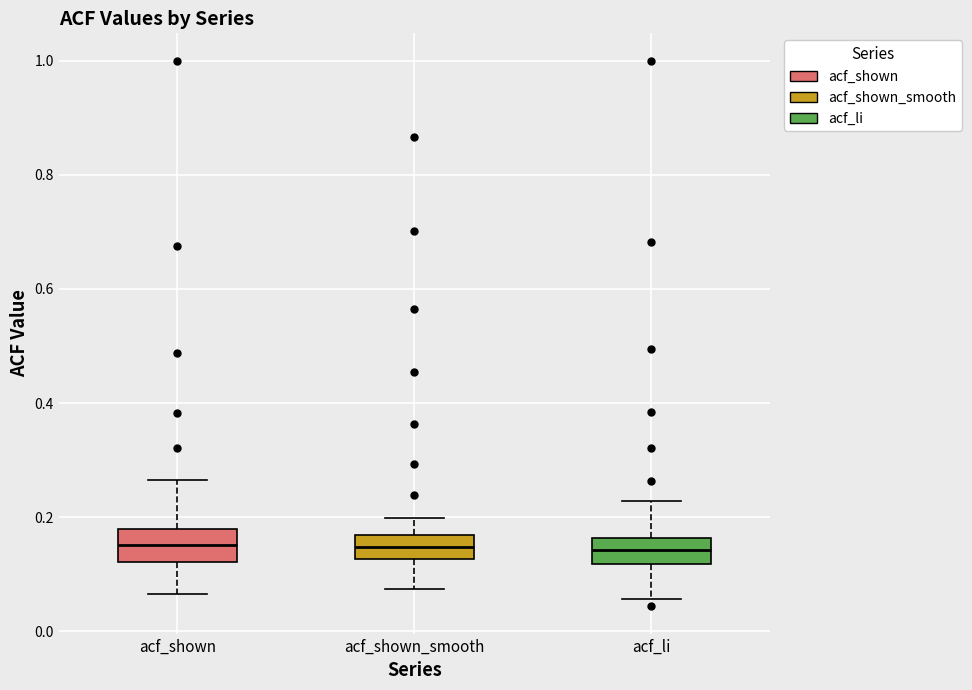

Reading left to right, transcribe this box plot: for each box, give where its median line is, the range the box spans, and where its two whiskers end, as read against the y-axis. The values are not printed on the chart, so give them approximately, as read against the axis.

acf_shown: median 0.16, box 0.12 to 0.18, whiskers 0.06 to 0.26
acf_shown_smooth: median 0.14, box 0.12 to 0.16, whiskers 0.08 to 0.20
acf_li: median 0.14, box 0.12 to 0.16, whiskers 0.06 to 0.22